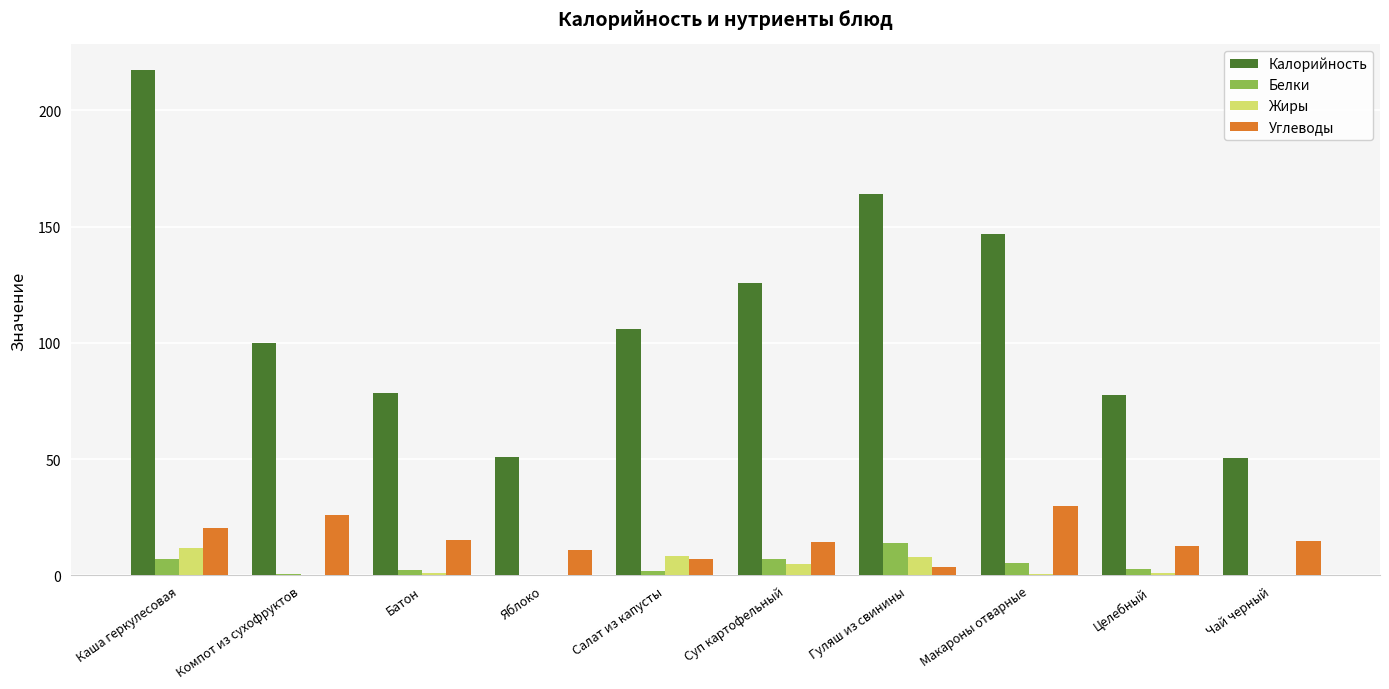

Which label corresponds to the largest value in the chart?

Каша геркулесовая